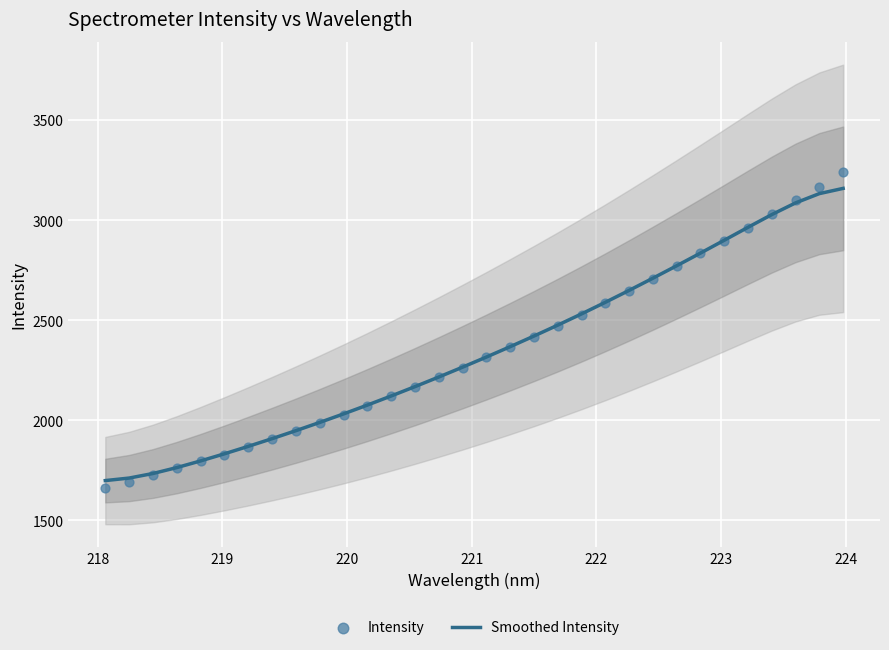

Which series has the widest spread of Y values?

Intensity